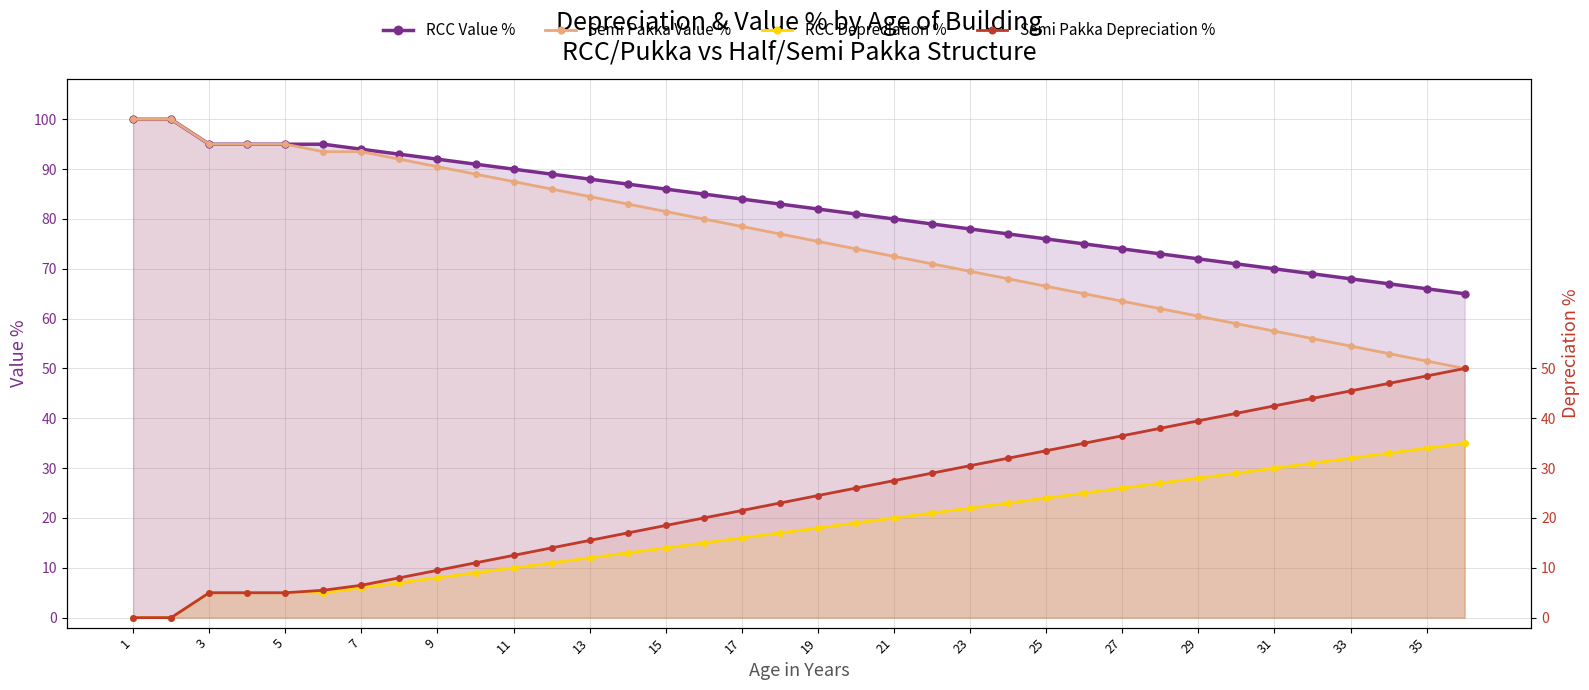

What is the sum of the RCC Value % values at 7 and 35?

160.0